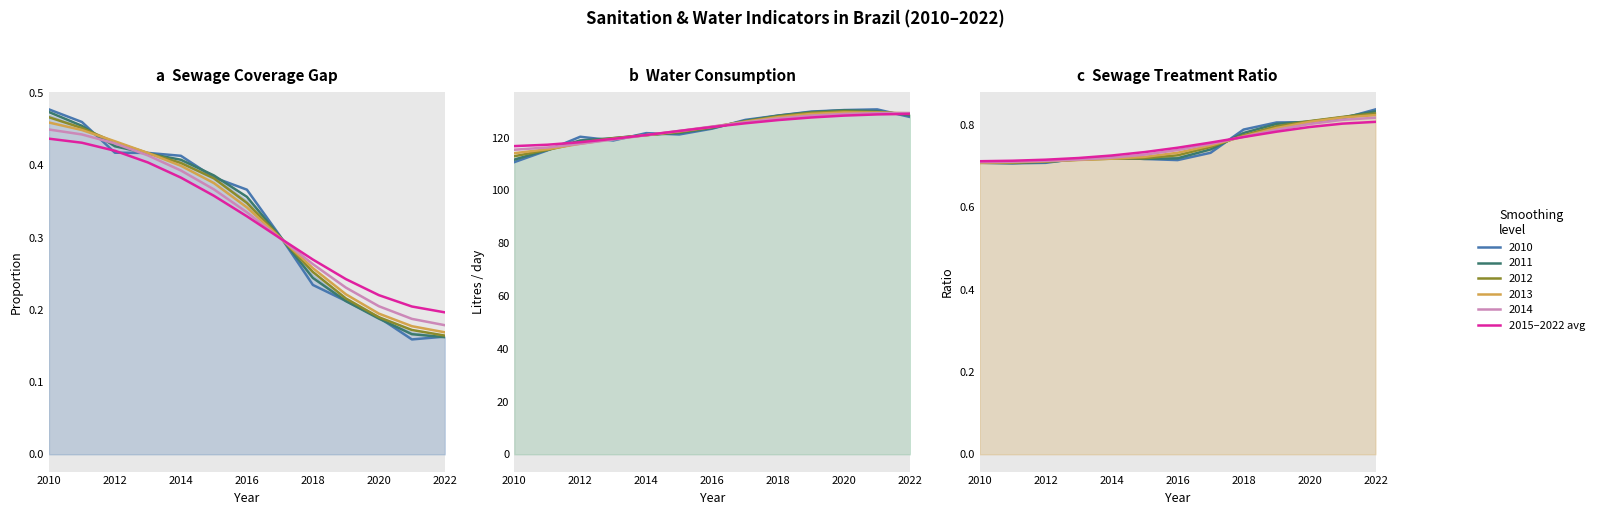

True or false: the data shows 1.1 at 2020.

False